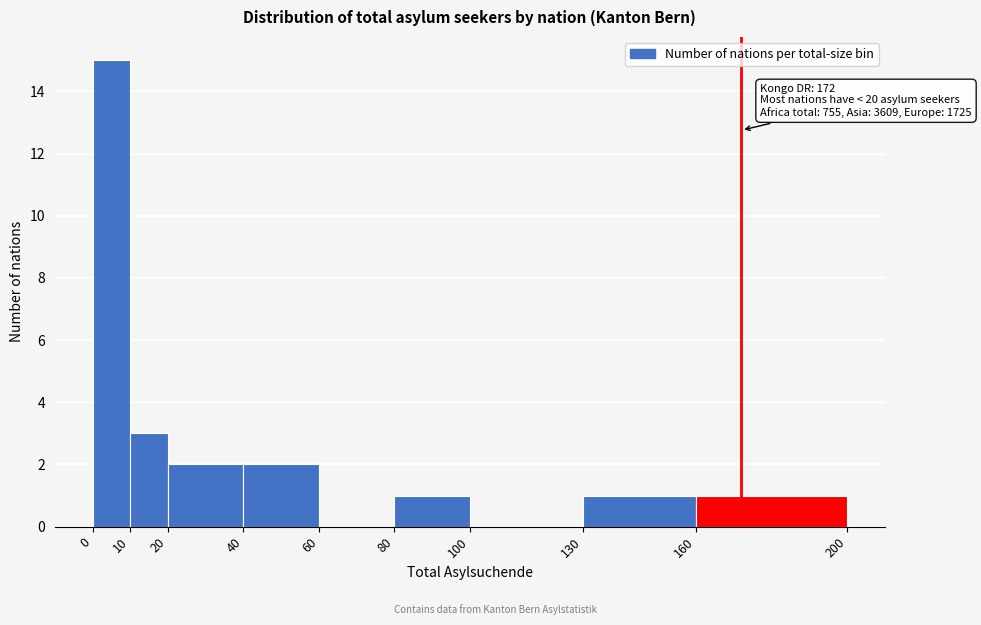

Over which range of the x-axis is the bar tallest?

0 to 10